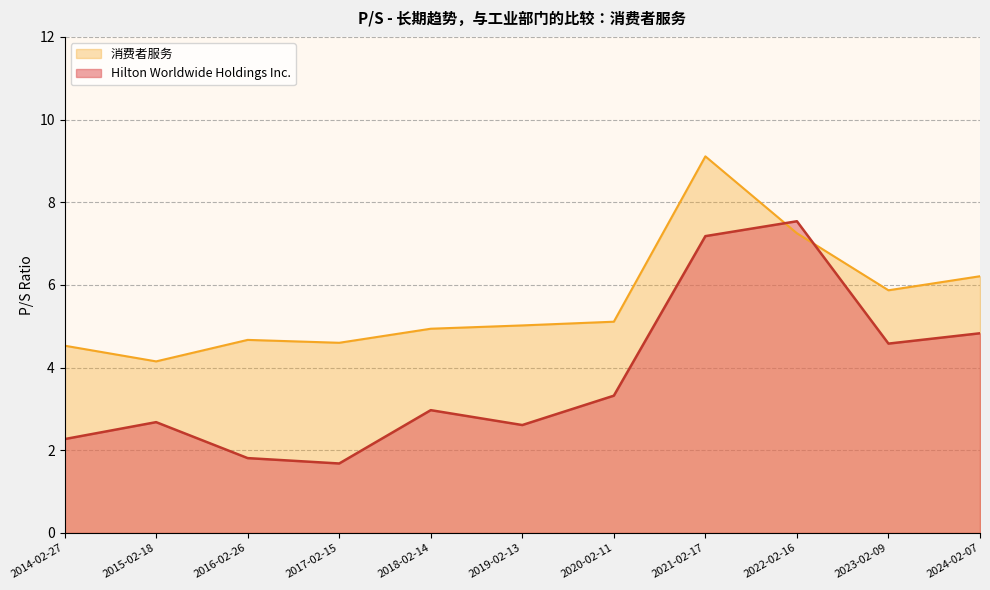

Which category has the highest value across all series?

2021-02-17